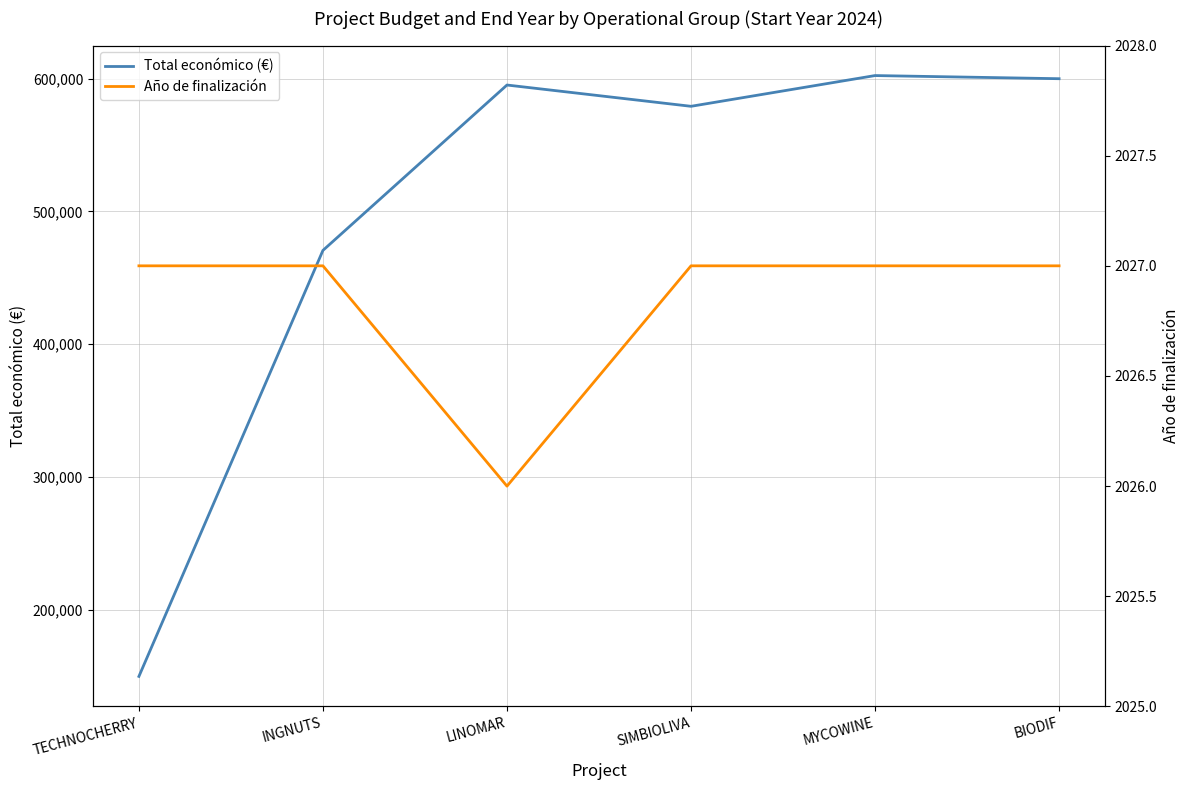

At which label is Año de finalización closest to 2026?

LINOMAR